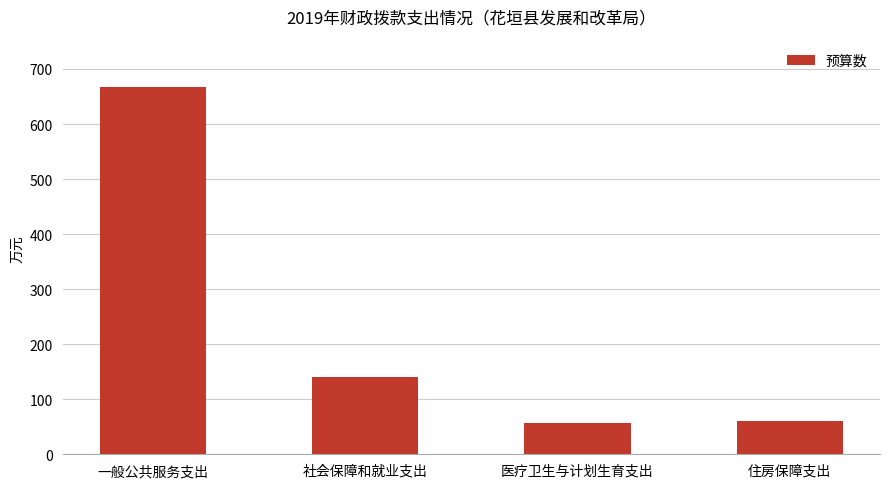

At which category does the chart reach its peak across all series?

一般公共服务支出